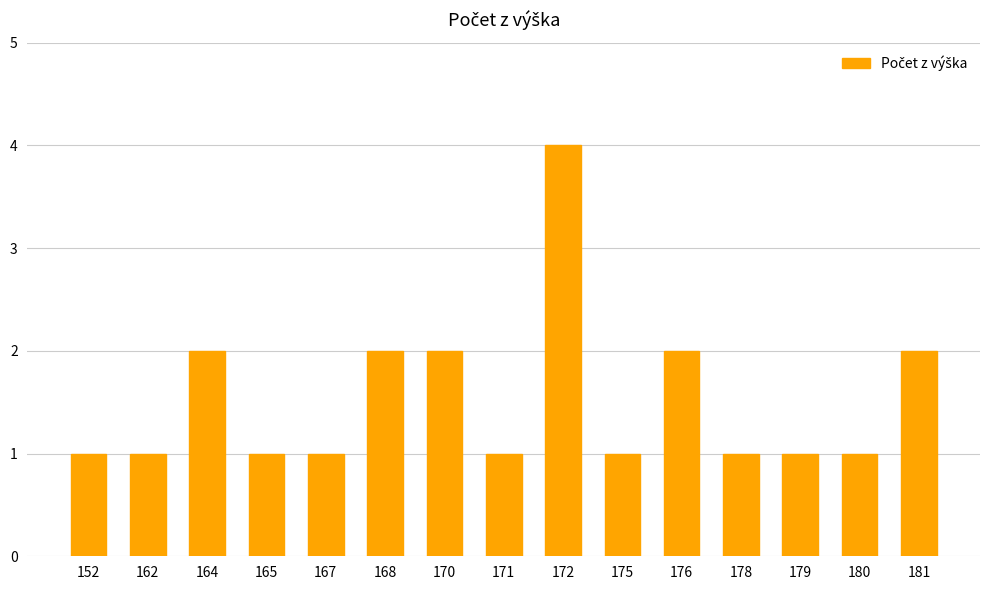

What is the ratio of the value at 171 to the value at 165?

1.0